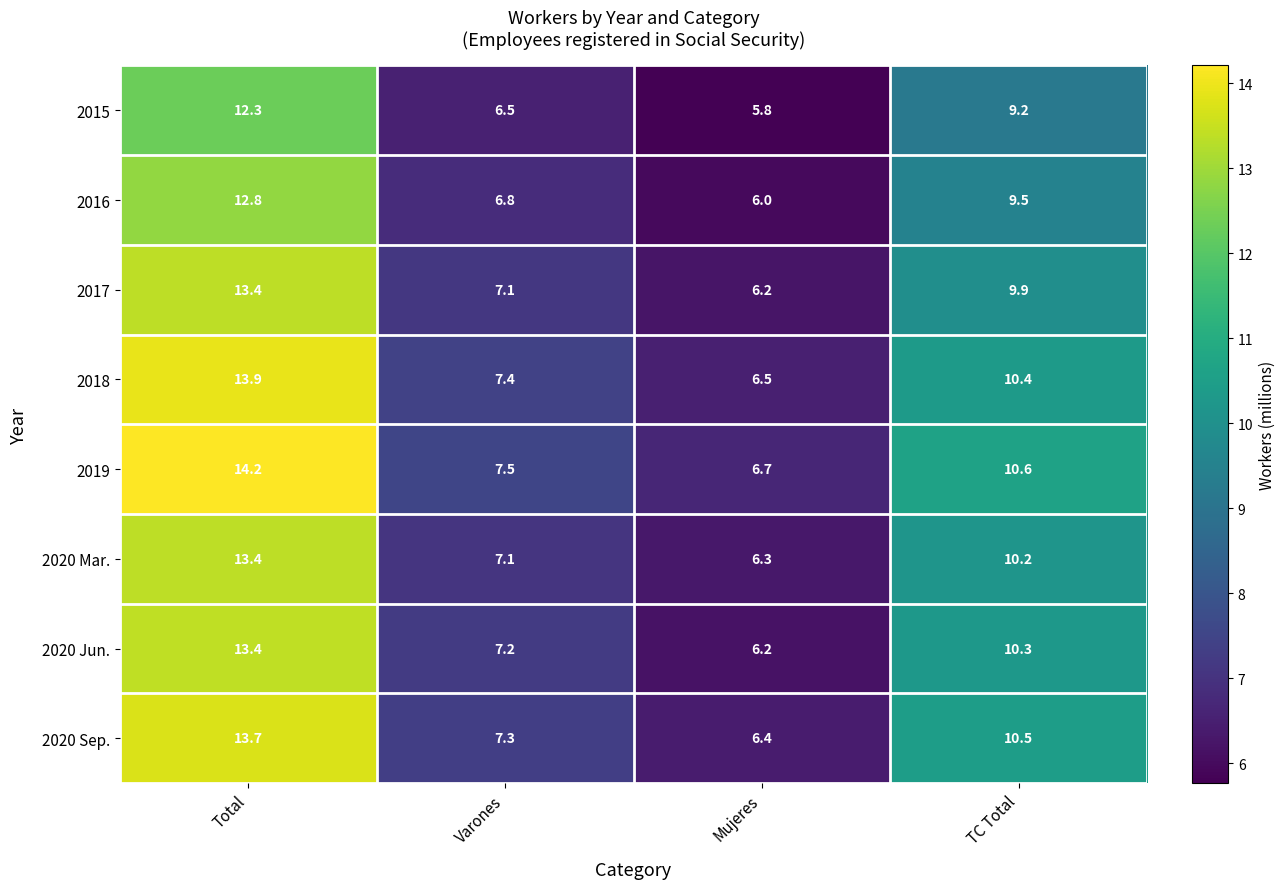

What is the greatest value displayed?

14.2